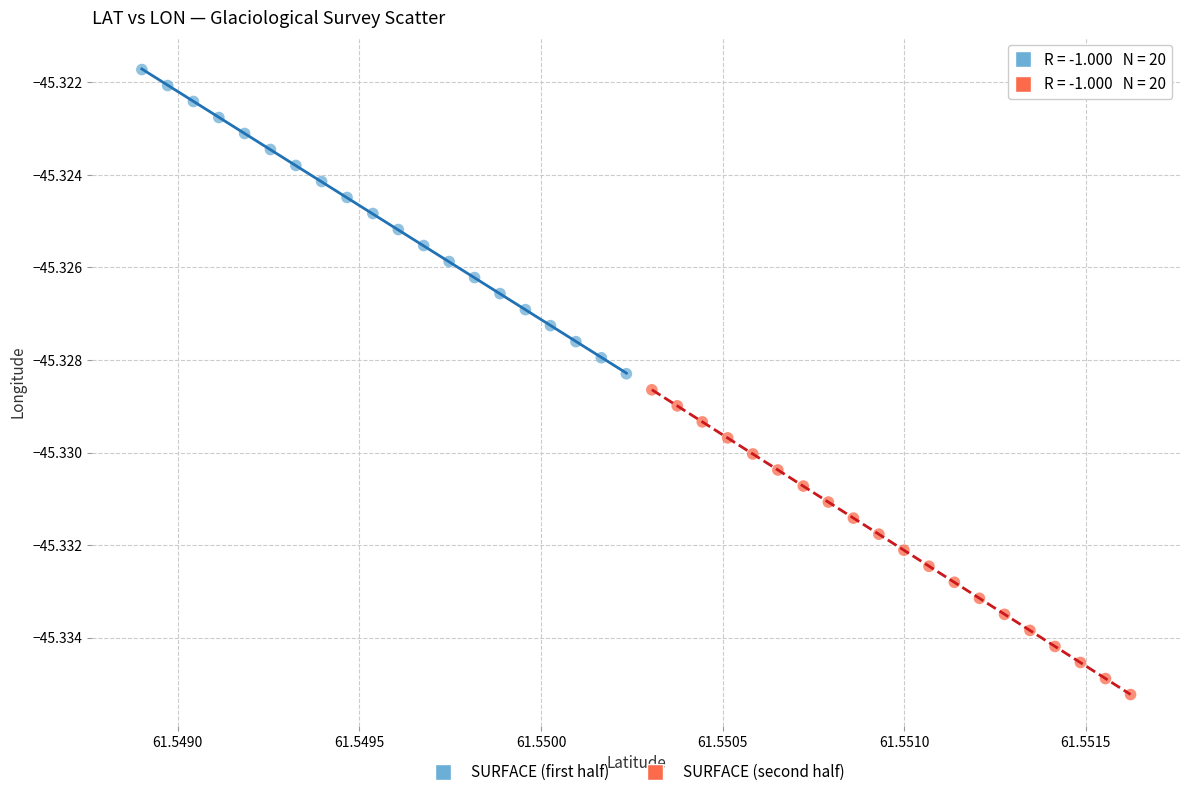

What are all the series names shown in the legend?

SURFACE (first half), SURFACE (second half)